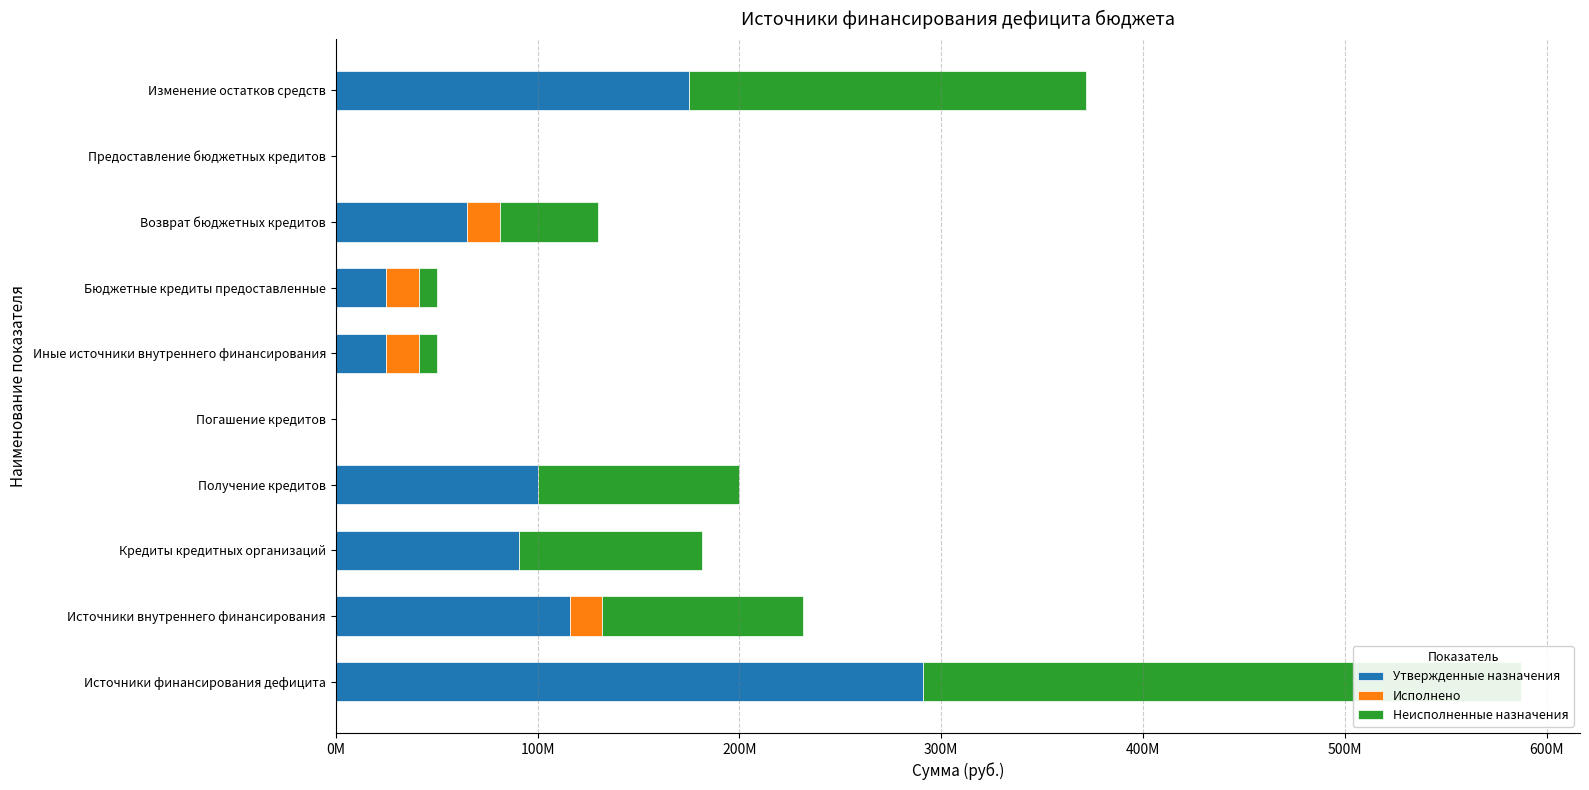

Which series has the largest total across all categories?

Утвержденные назначения